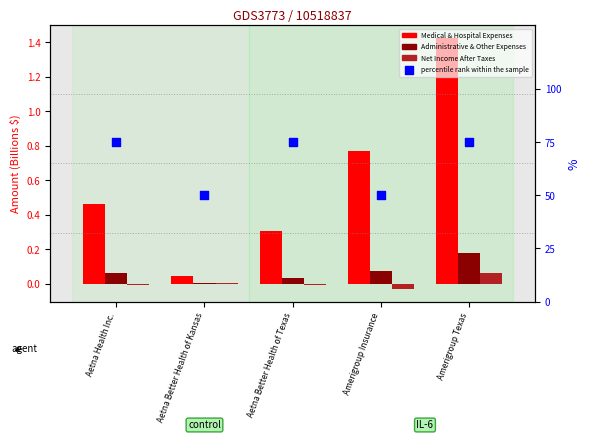

At how many categories does at least one series exceed 37?

5